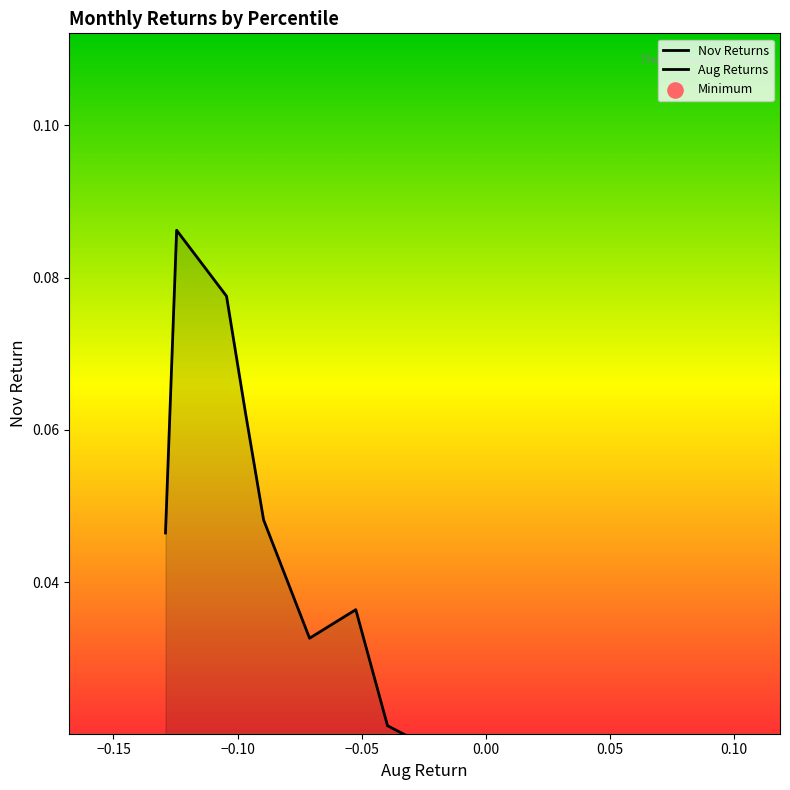

Is the value of Nov Returns at 8 greater than the value of Aug Returns at 0.00?

Yes